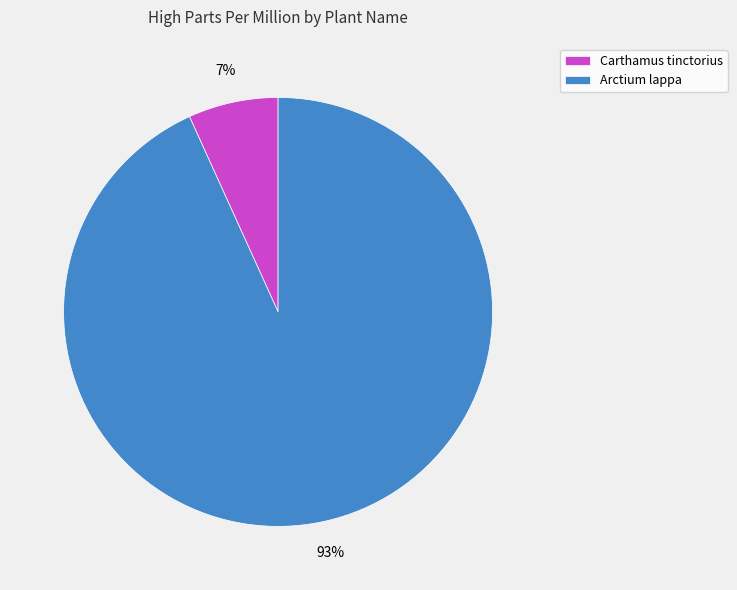

To the nearest percent, what is the difference between the largest and smallest slice percentages?

86%